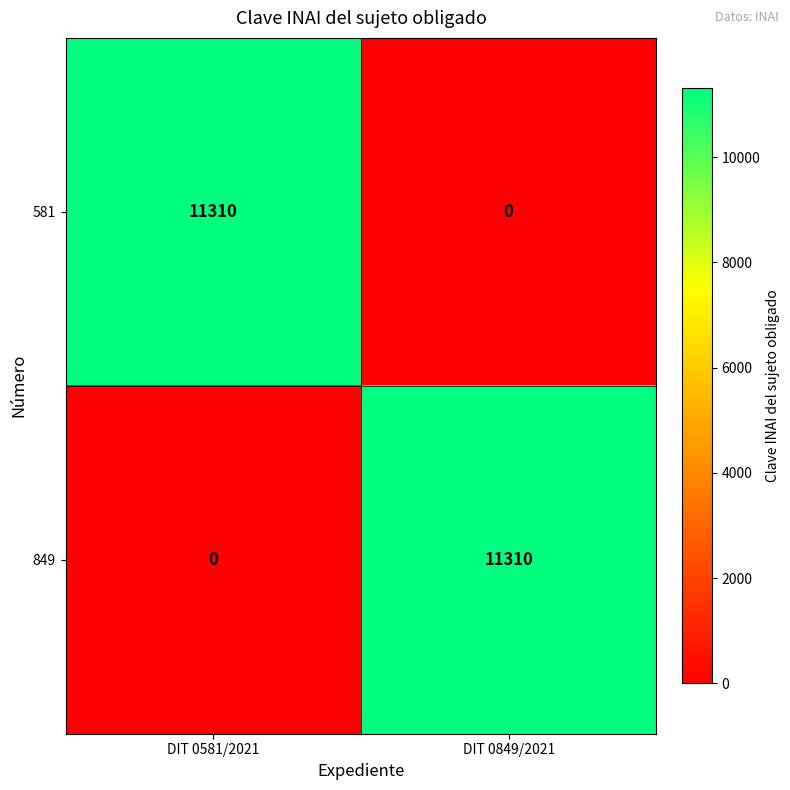

What is the difference between the highest and lowest values at DIT 0581/2021?

11310